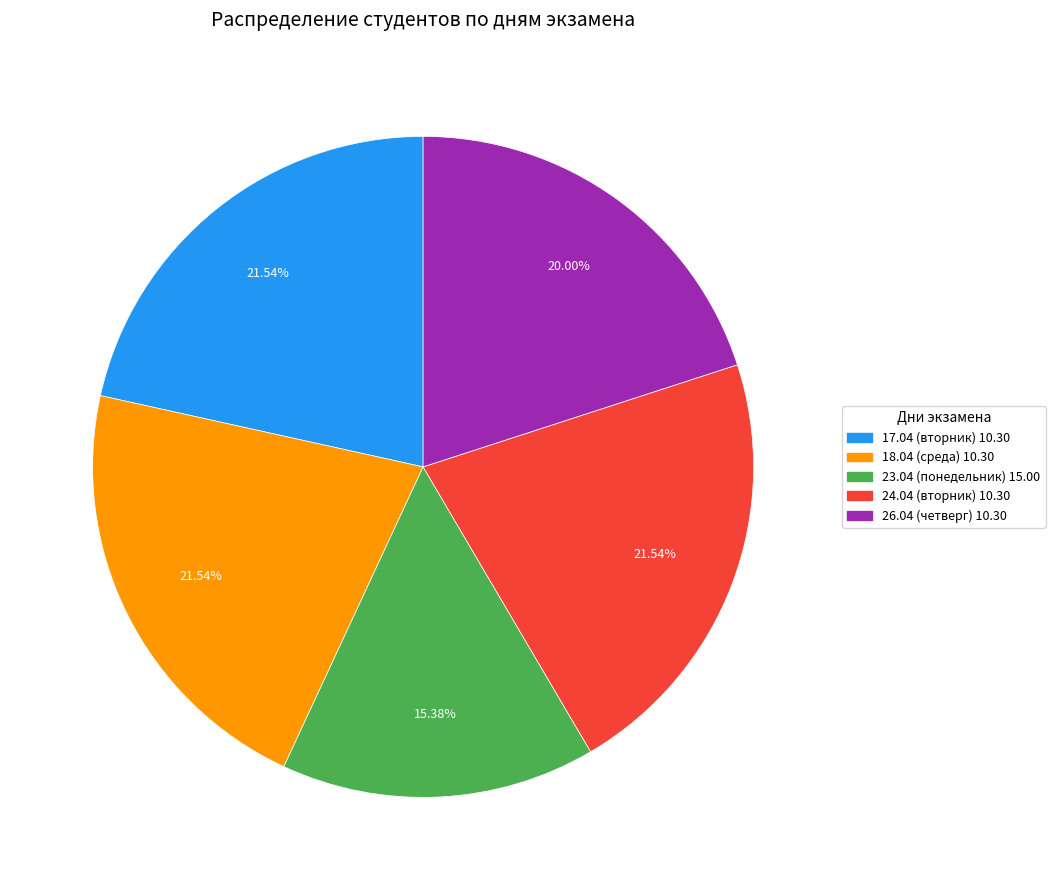

Do 18.04 (среда) 10.30 and 24.04 (вторник) 10.30 together represent more than half of the pie?

No